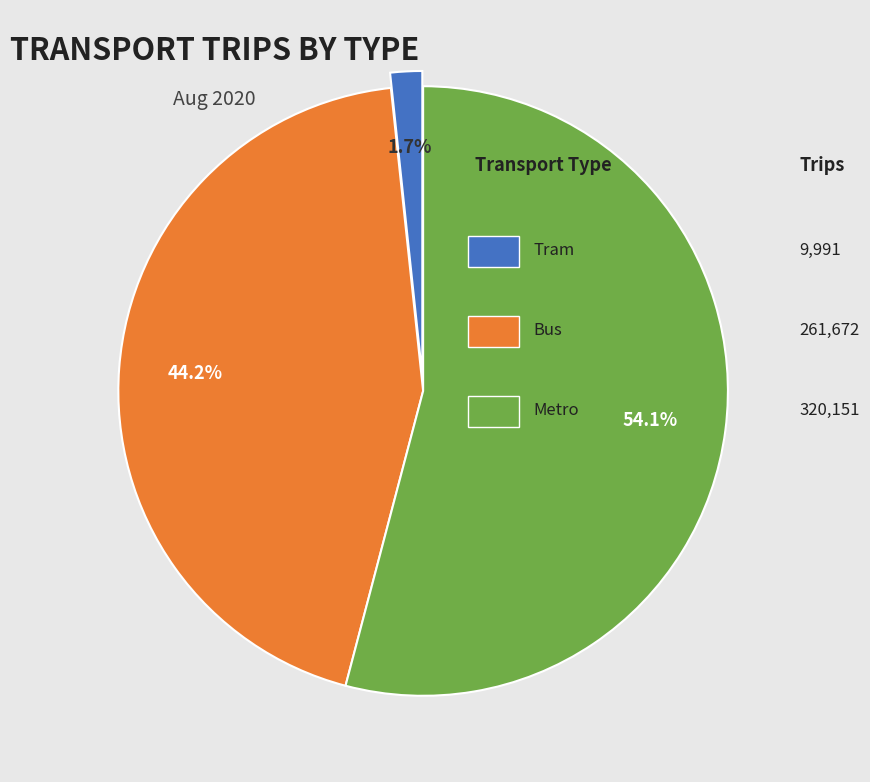

Is there a majority slice in this chart?

Yes